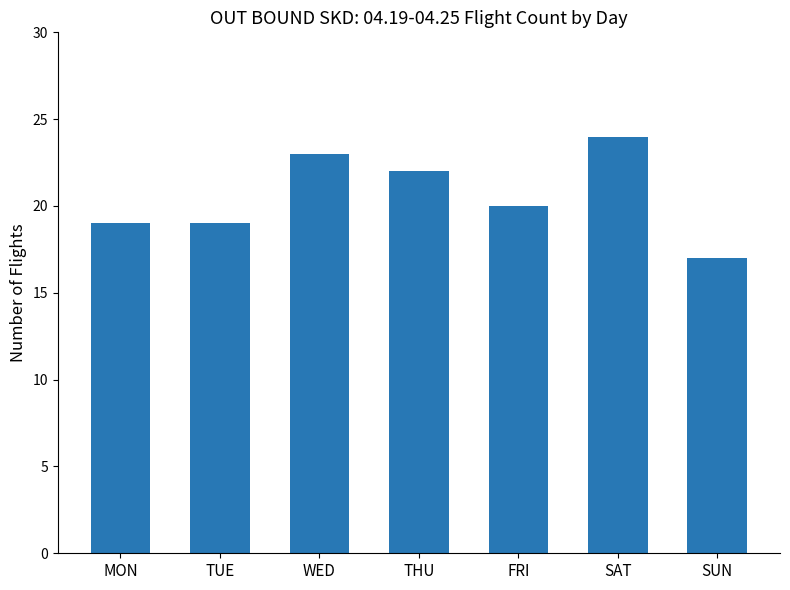

Where does the data first go above 20?

WED